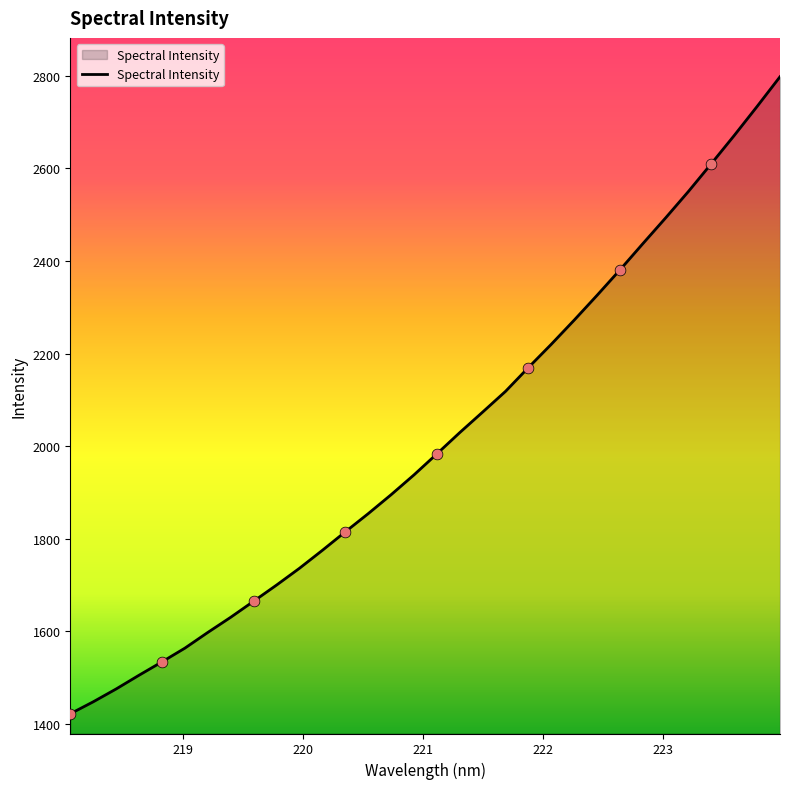

What is the difference between the maximum and minimum values?

1376.3